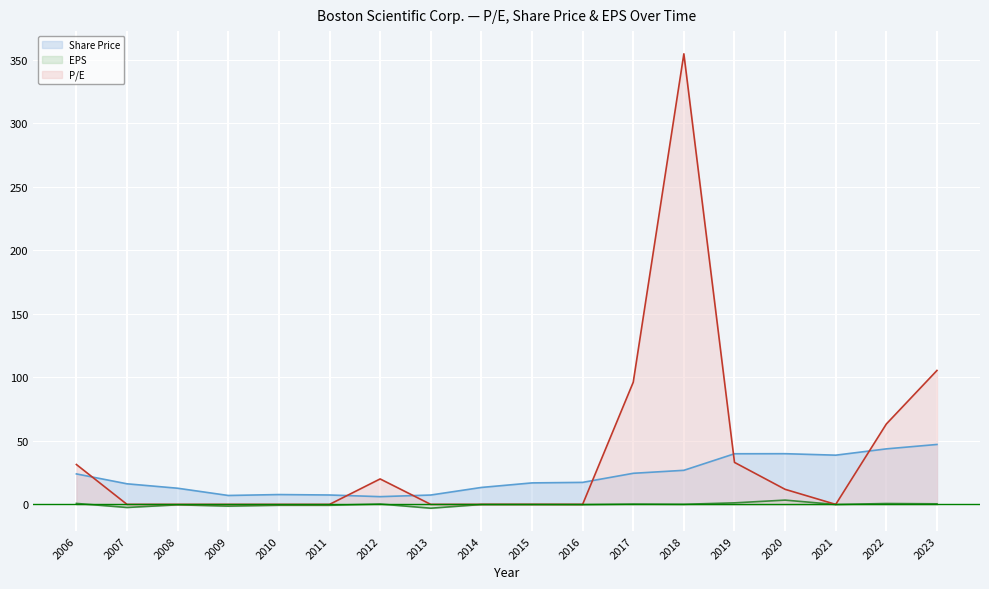

What is the difference between the highest and lowest values at 2022?

62.6